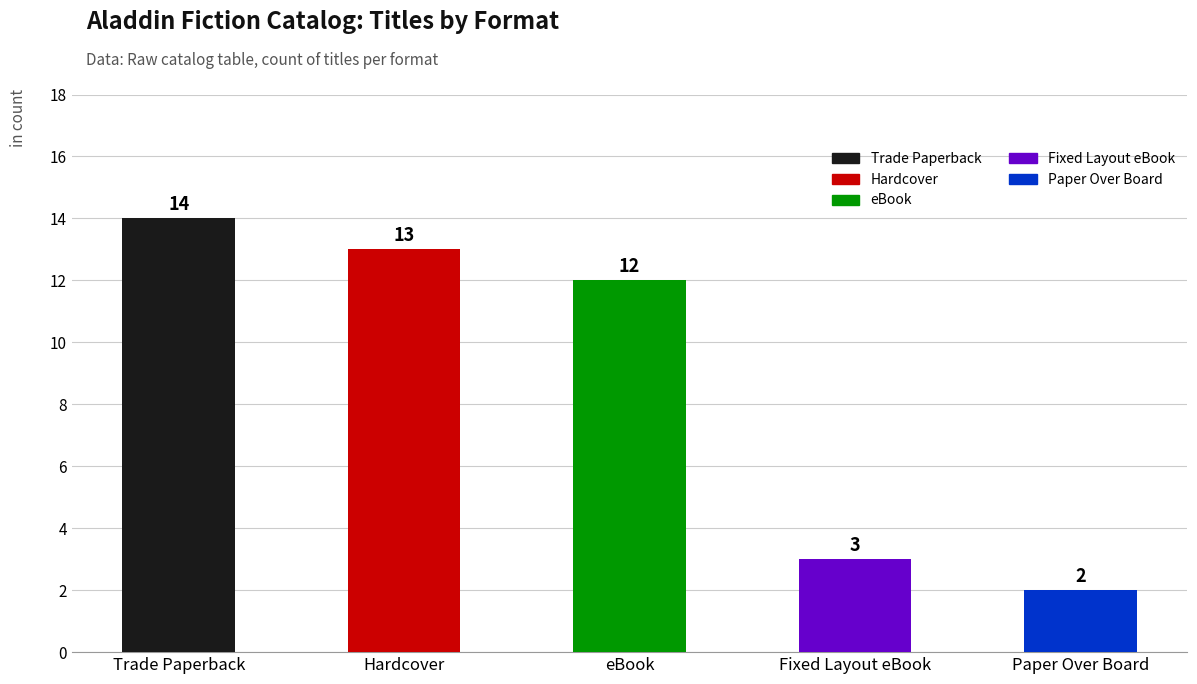

What is the change in value from Trade Paperback to Fixed Layout eBook?

-11